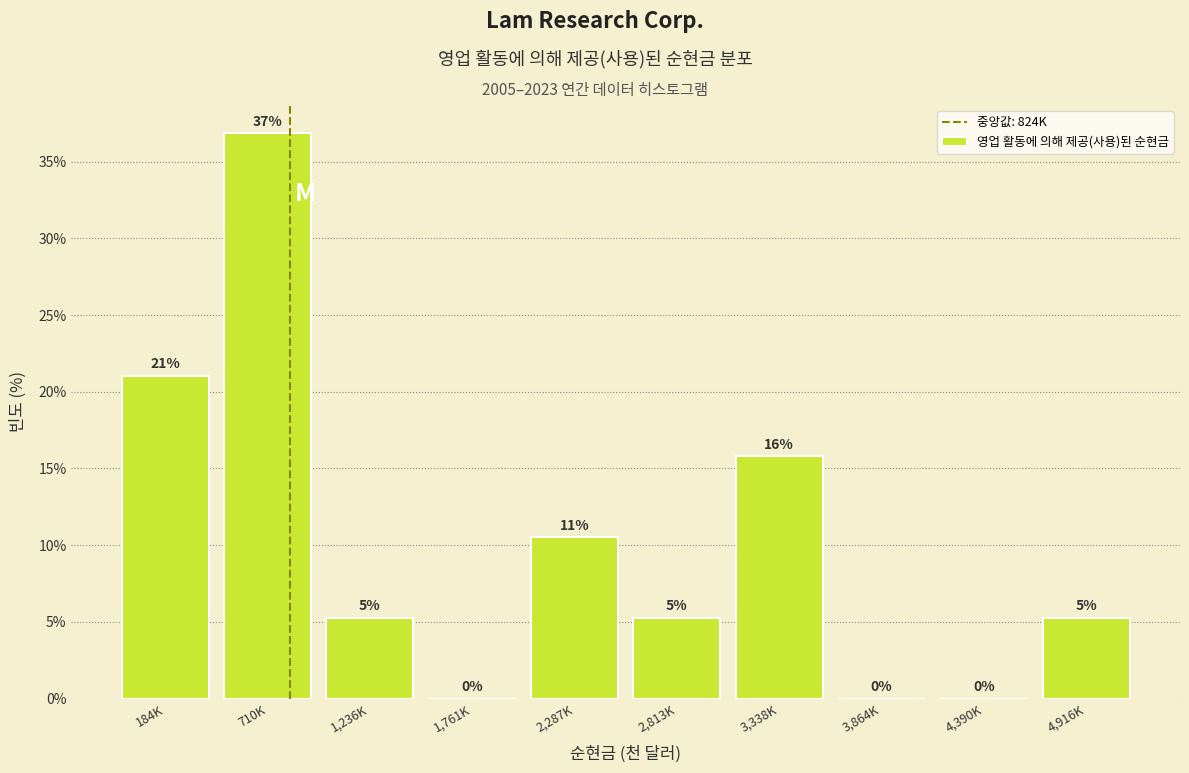

The value at 184K is 21.1. True or false?

True